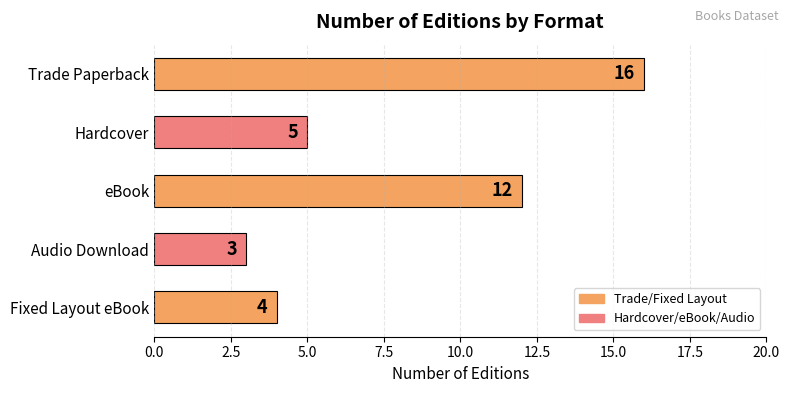

What is the average value?

8